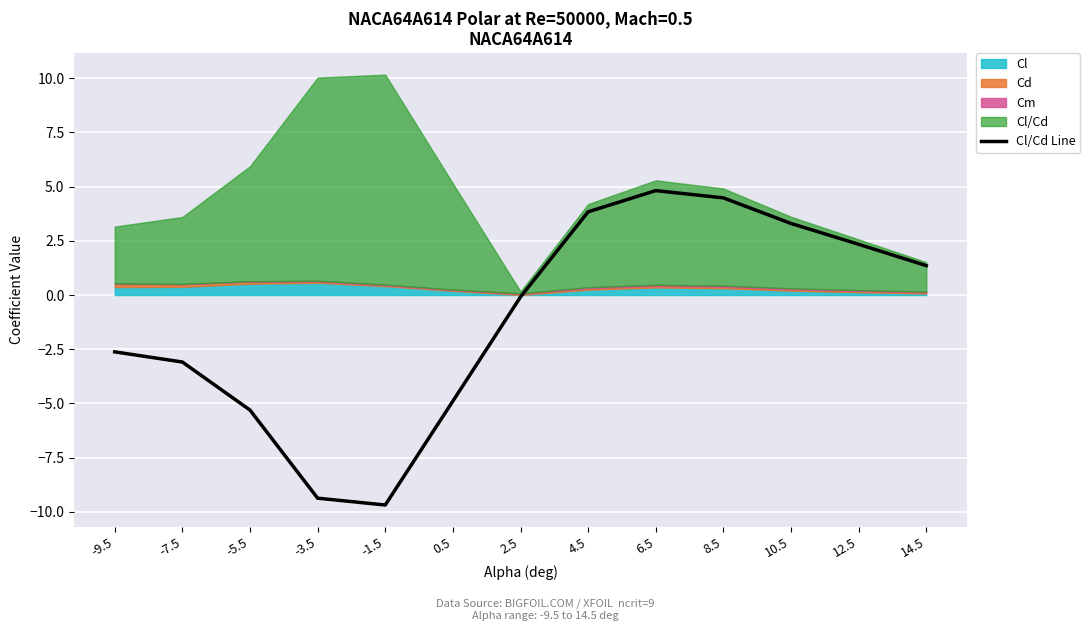

What is the approximate value at 6.5?

4.8